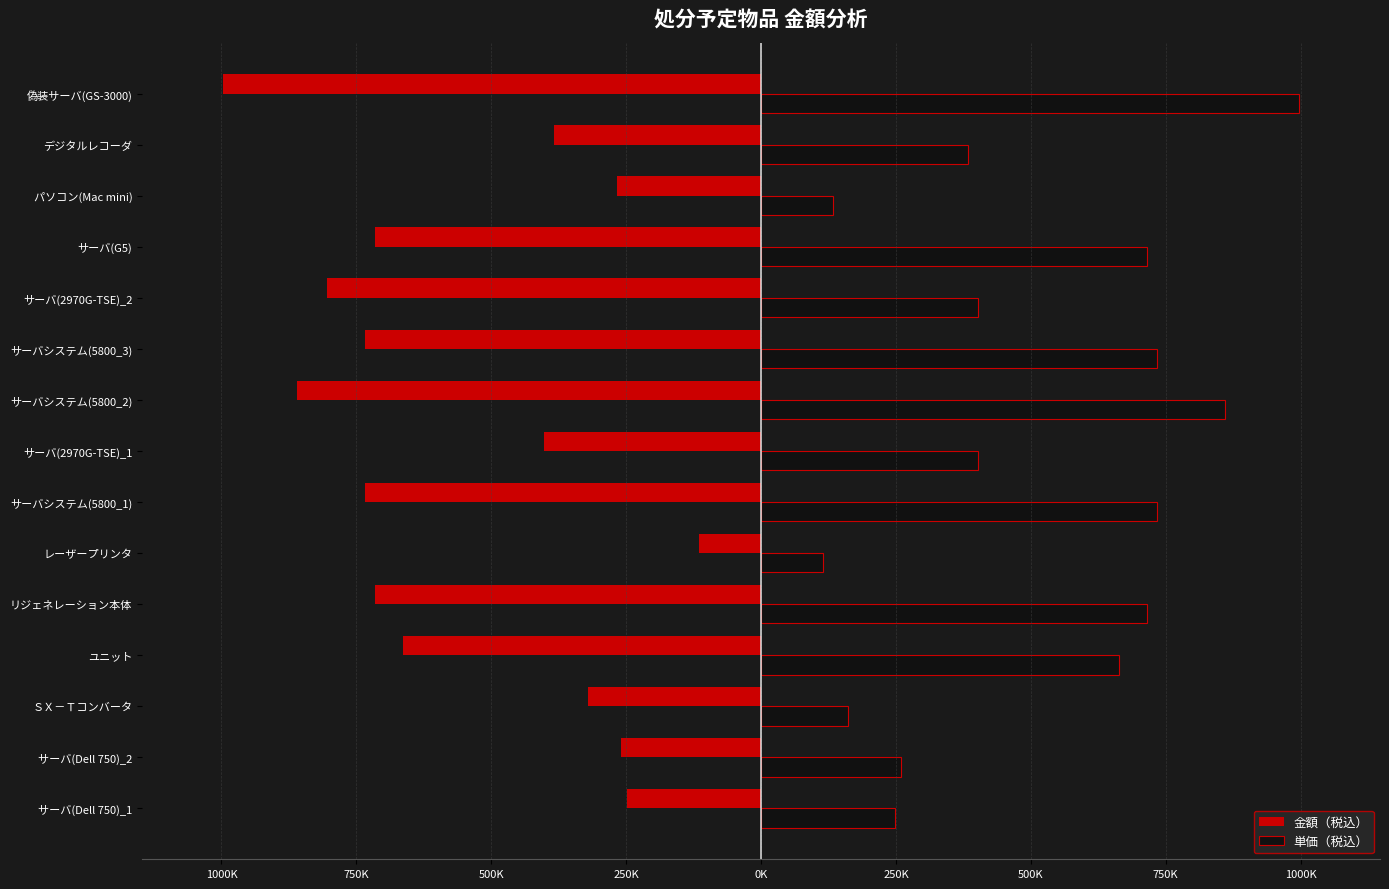

Which series has the largest total across all categories?

単価（税込）